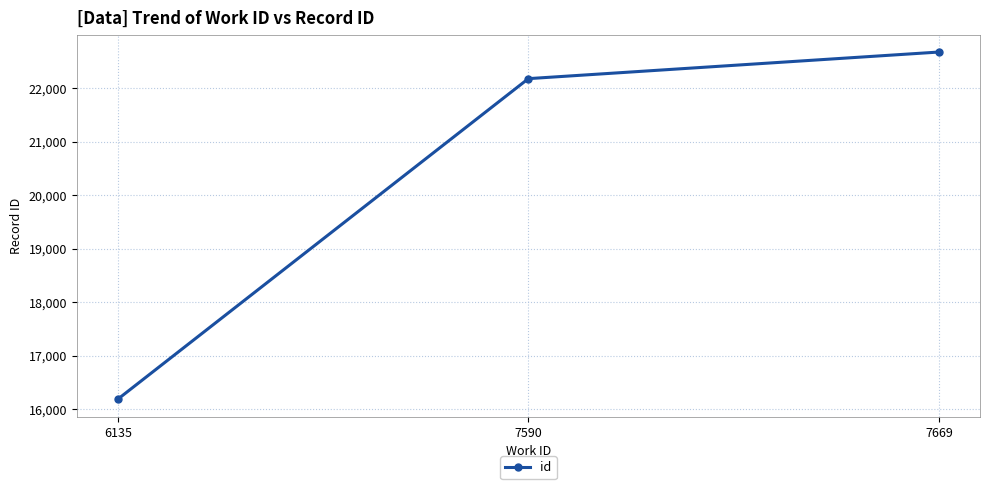

Reading left to right, extract all data points from this chart.

6135=16188	7590=22176	7669=22673